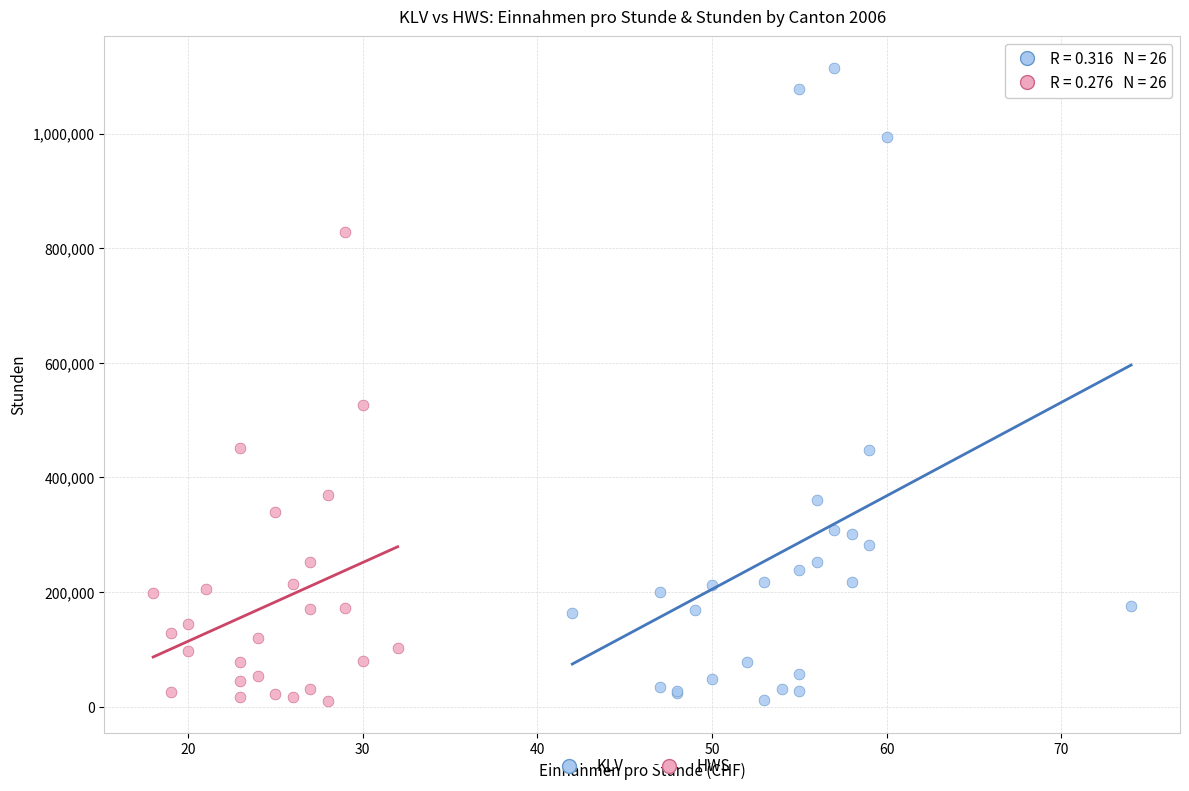

Which series has the widest spread of Y values?

KLV